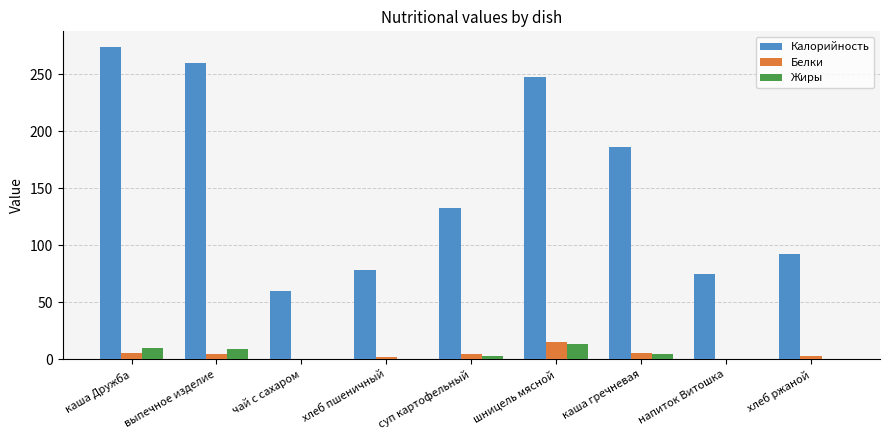

Is the value of Калорийность at напиток Витошка greater than the value of Белки at хлеб пшеничный?

Yes